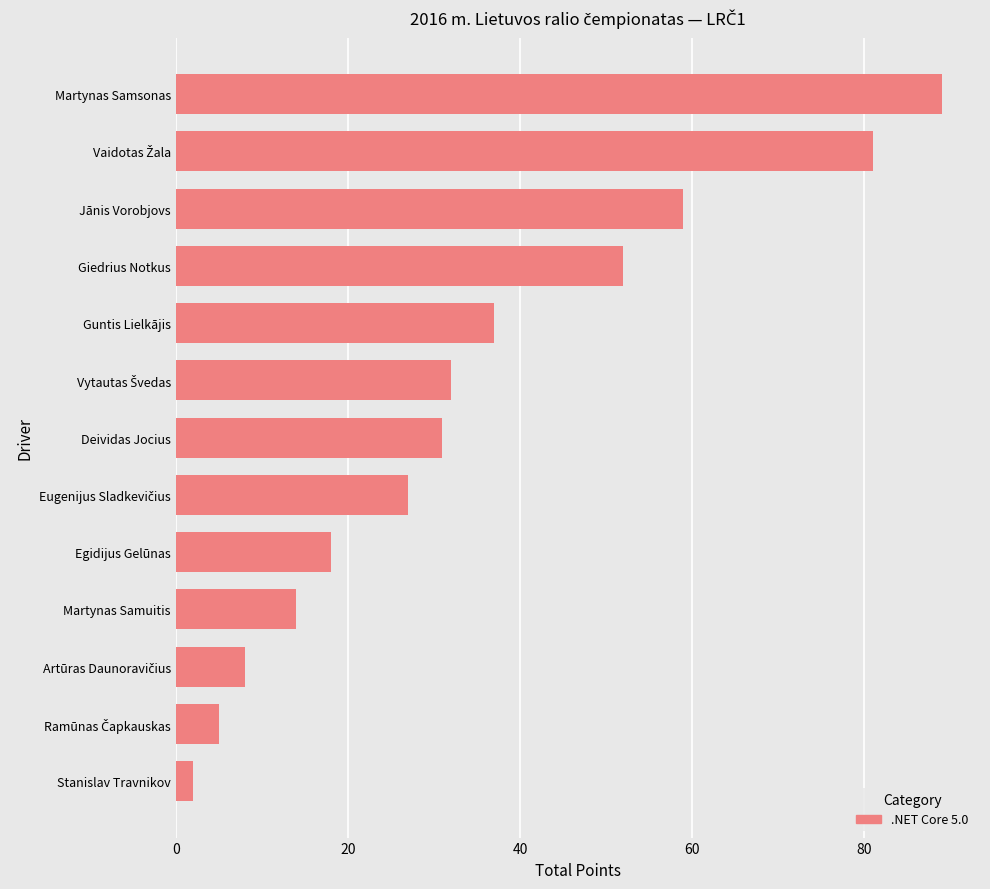

Reading top to bottom, what are all the values shown in this chart?

89	81	59	52	37	32	31	27	18	14	8	5	2